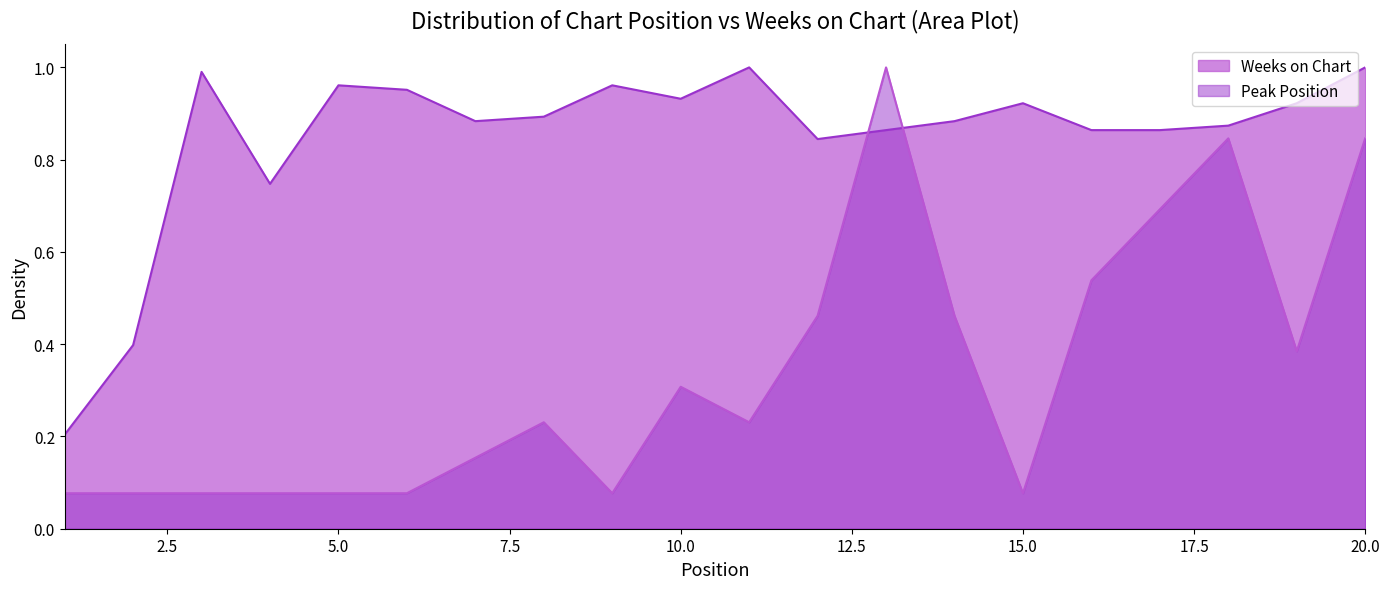

The value of Peak Position at 19 is 0.4. True or false?

True